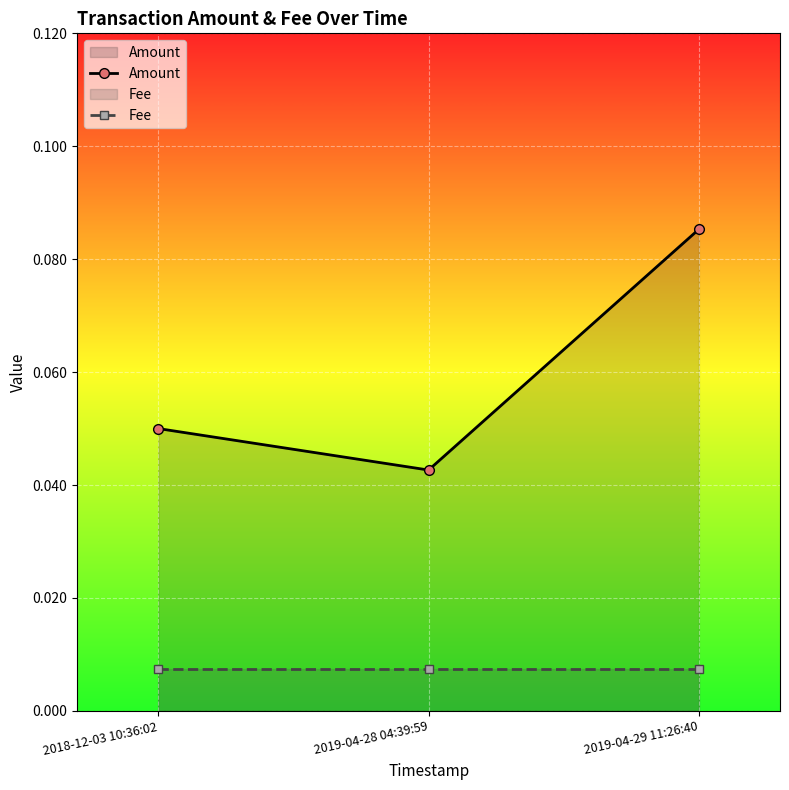

Reading left to right, list all the values displayed in this chart.

Amount: 0.1	0.0	0.1
Fee: 0.0	0.0	0.0